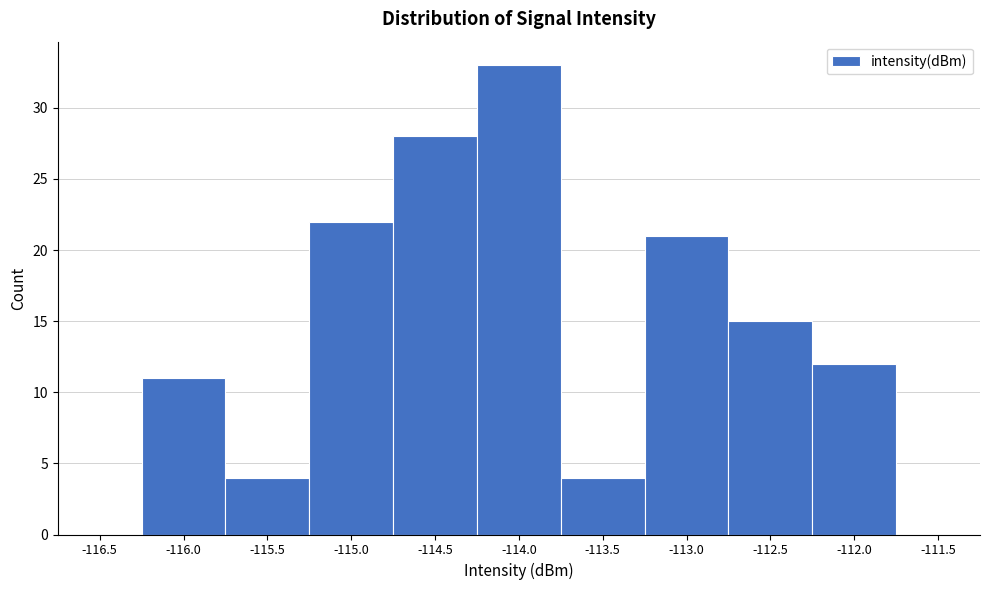

Reading left to right, extract all data points from this chart.

-116.5=0	-116.0=11	-115.5=4	-115.0=22	-114.5=28	-114.0=33	-113.5=4	-113.0=21	-112.5=15	-112.0=12	-111.5=0